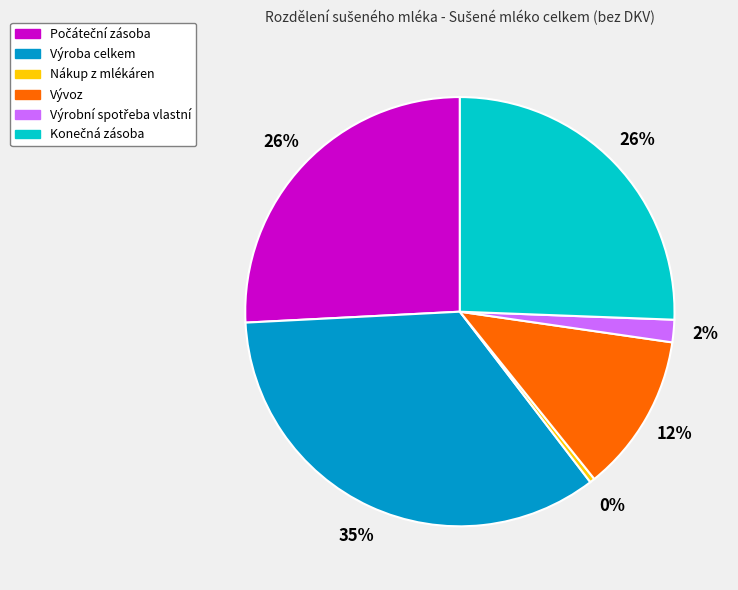

To the nearest percent, what is the average slice percentage?

17%